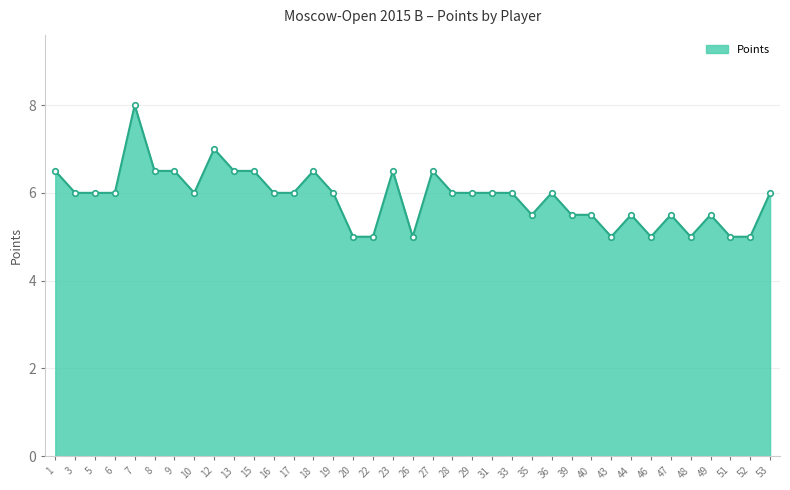

What is the sum of all values?

218.0